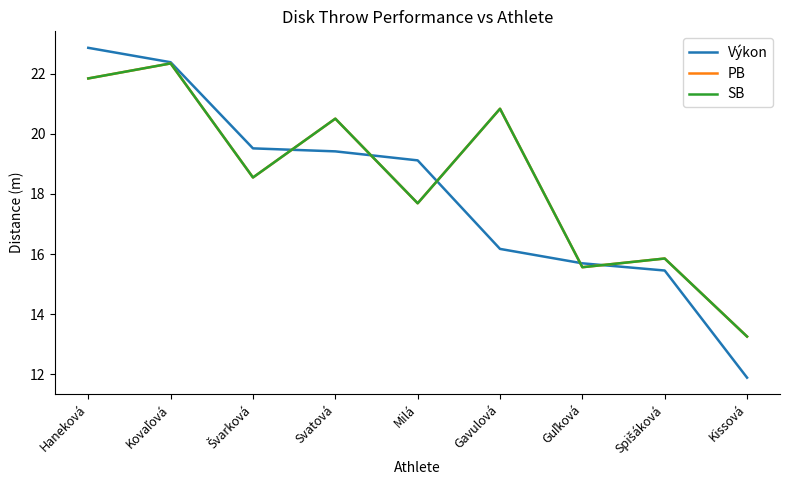

Reading left to right, extract all data points from this chart.

Výkon: Haneková=22.9	Kovaľová=22.4	Švarková=19.5	Svatová=19.4	Milá=19.1	Gavulová=16.2	Guľková=15.7	Spišáková=15.4	Kissová=11.9
PB: Haneková=21.9	Kovaľová=22.4	Švarková=18.6	Svatová=20.5	Milá=17.7	Gavulová=20.8	Guľková=15.6	Spišáková=15.8	Kissová=13.2
SB: Haneková=21.9	Kovaľová=22.4	Švarková=18.6	Svatová=20.5	Milá=17.7	Gavulová=20.8	Guľková=15.6	Spišáková=15.8	Kissová=13.2